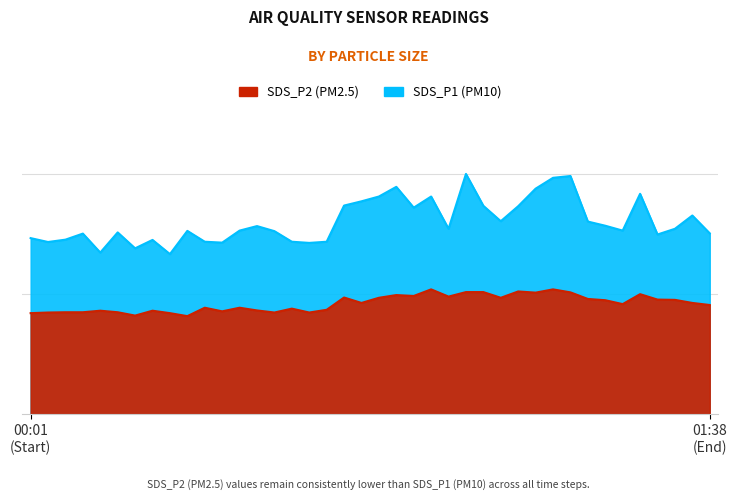

What is the label of the 30th point from the left?

01:12